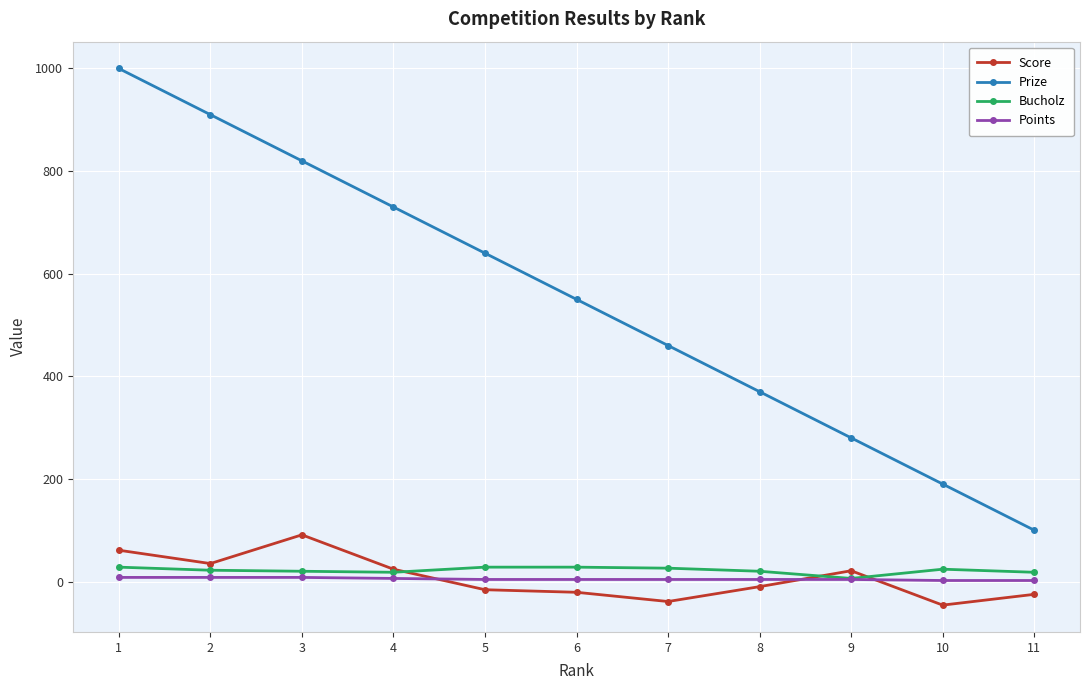

What is the value of the Prize point at the 8th from the left?

370